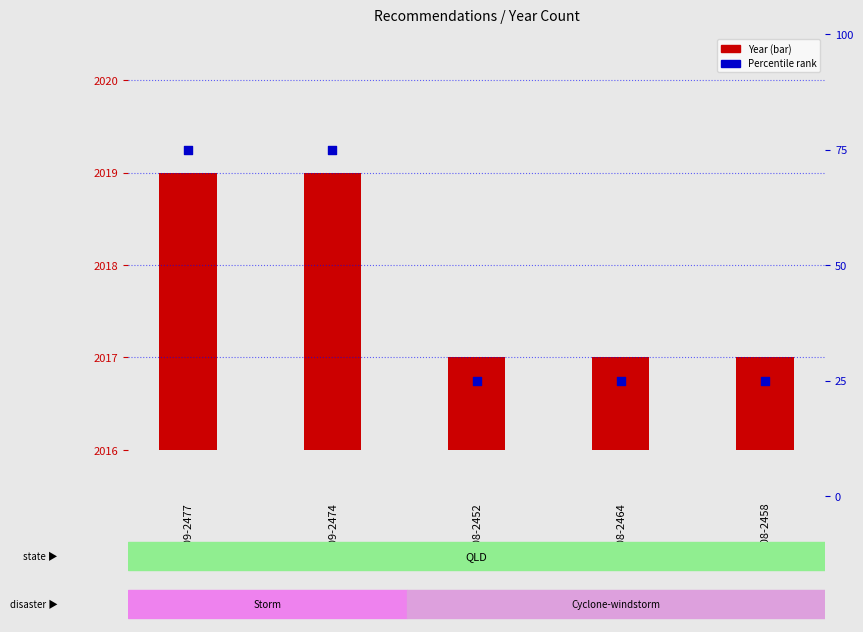

At how many categories does at least one series exceed 64?

2